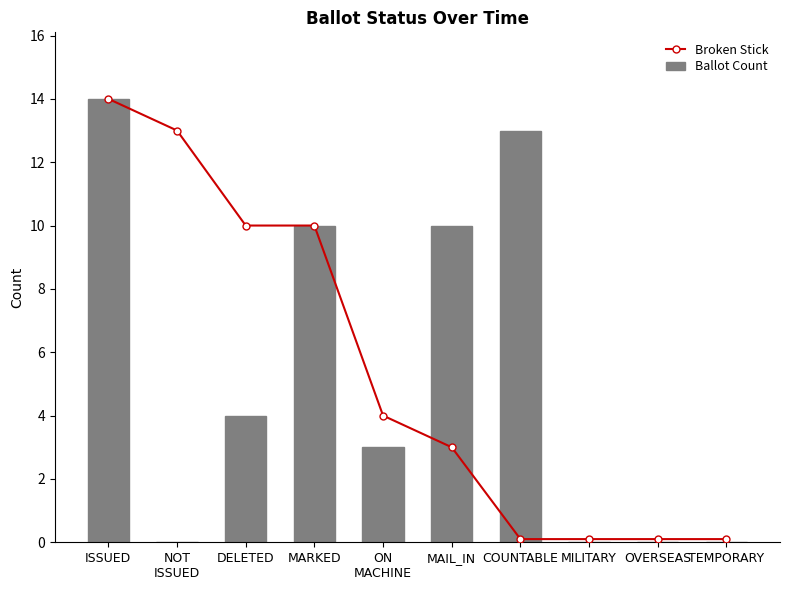

At which category is the sum across all series the highest?

ISSUED